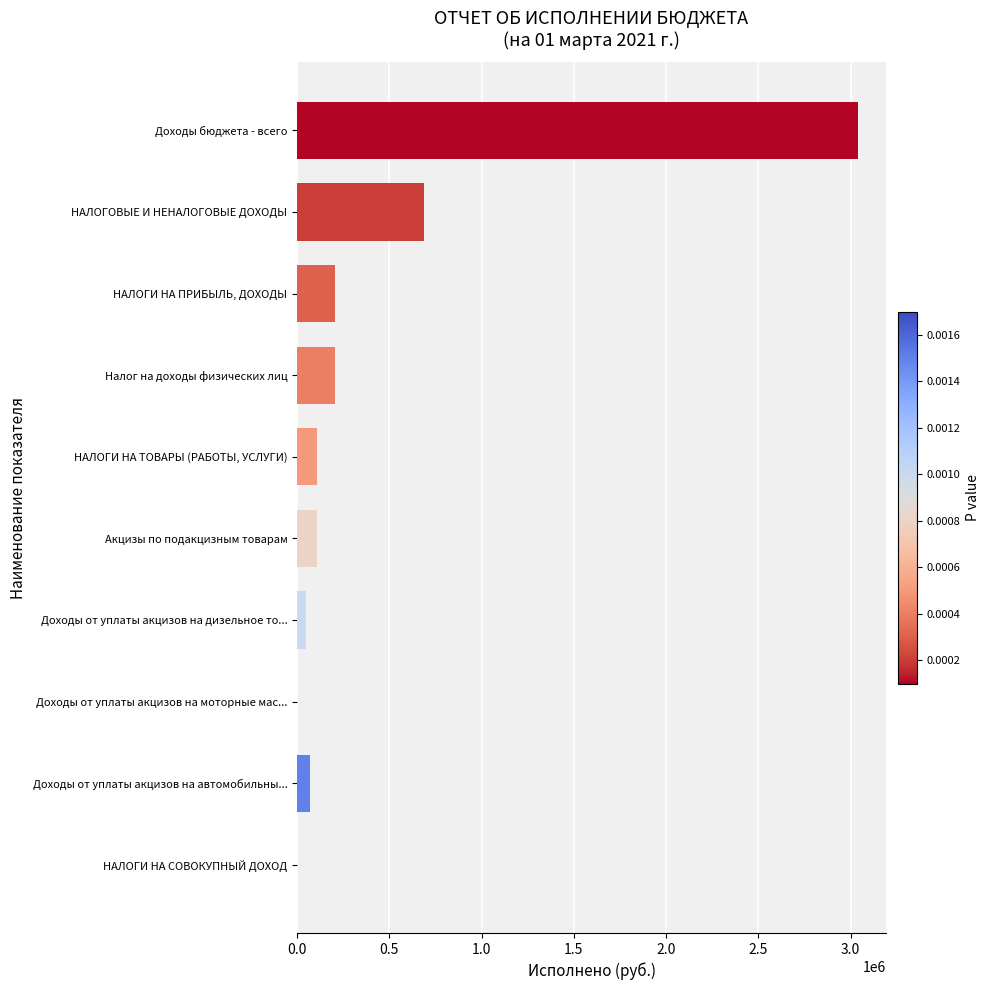

What is the greatest value displayed?

3039459.4